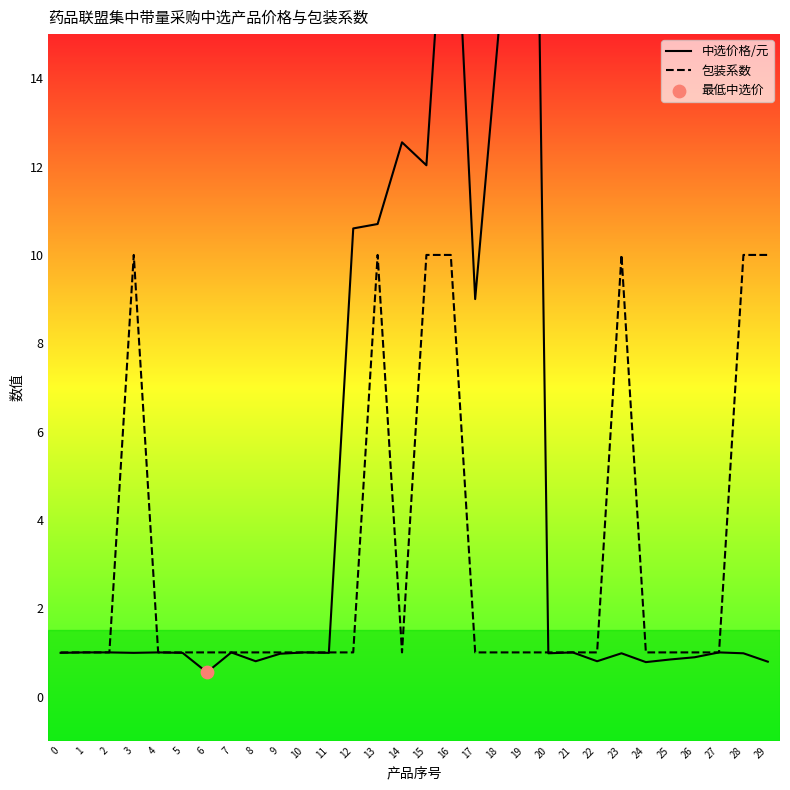

At which category is the sum across all series the highest?

19